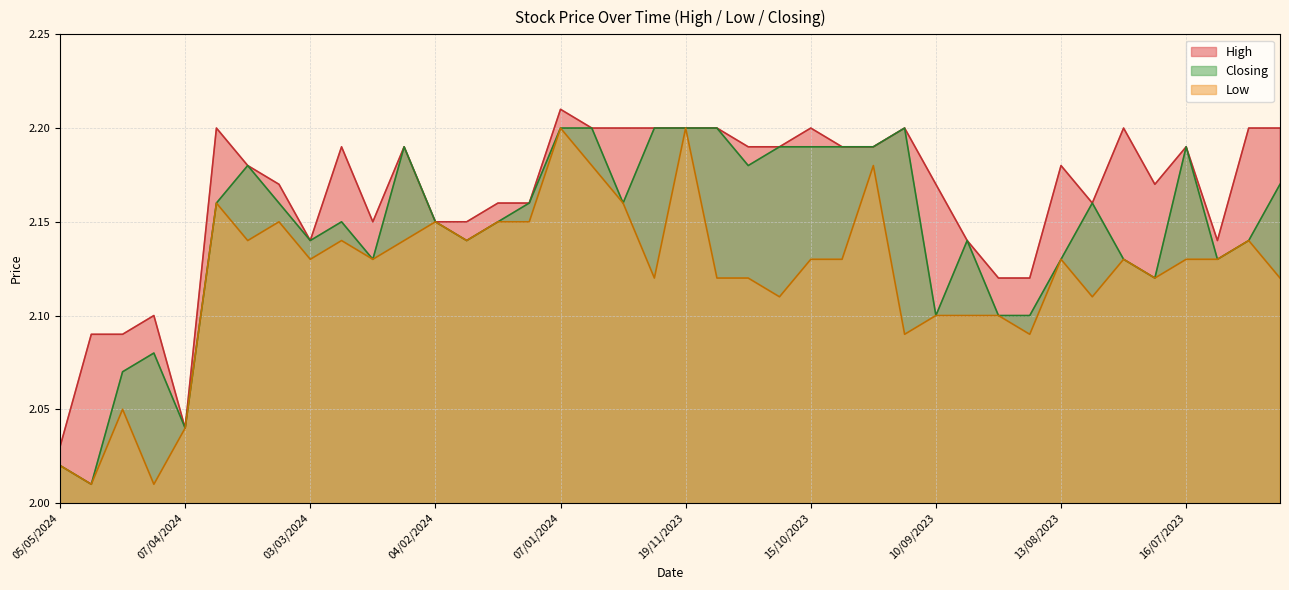

At which category does Low reach its first local peak?

21/04/2024